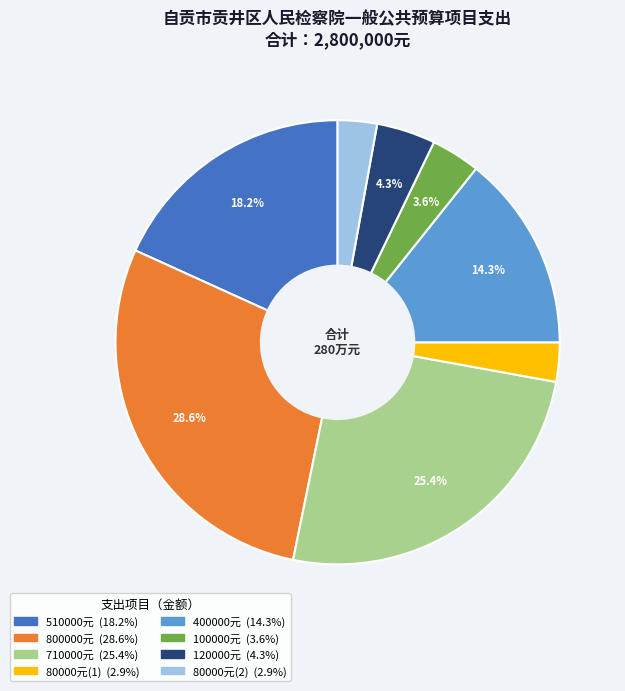

Does any single category account for the majority?

No